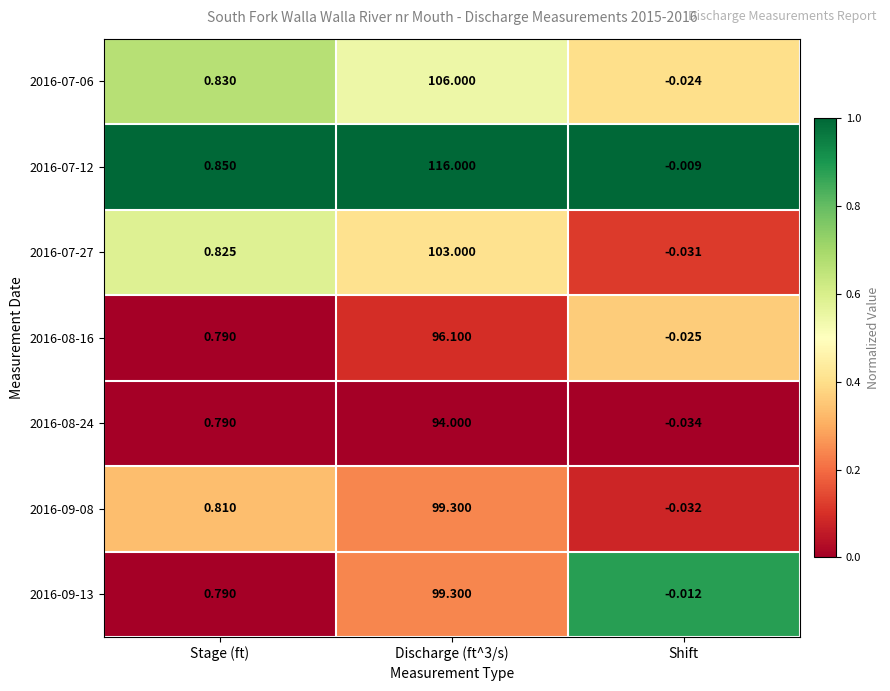

Where is 2016-07-12 nearest to the value 57?

Stage (ft)